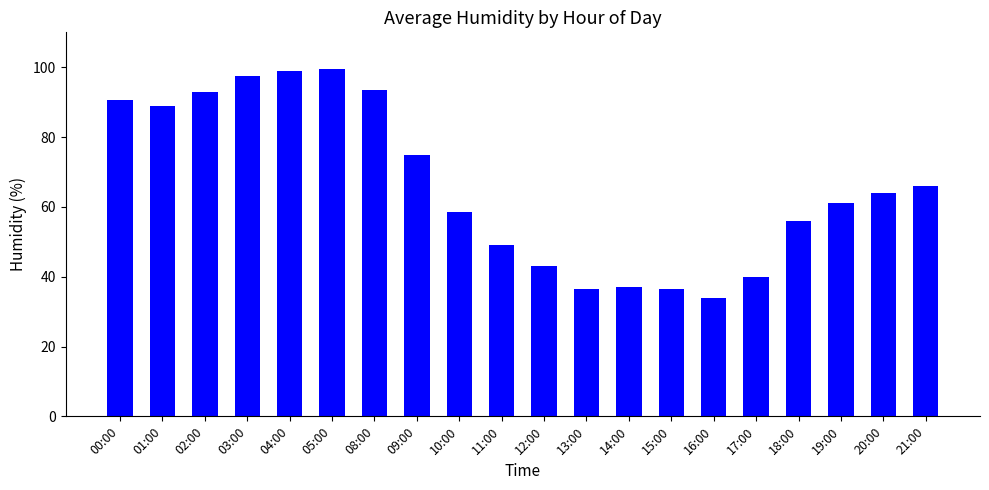

How many values are below 64?

10